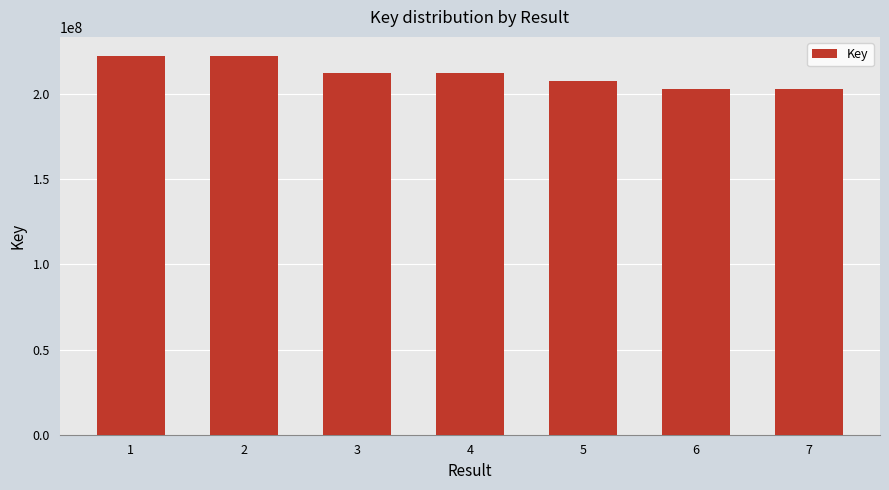

What is the minimum value shown in the chart?

203121602